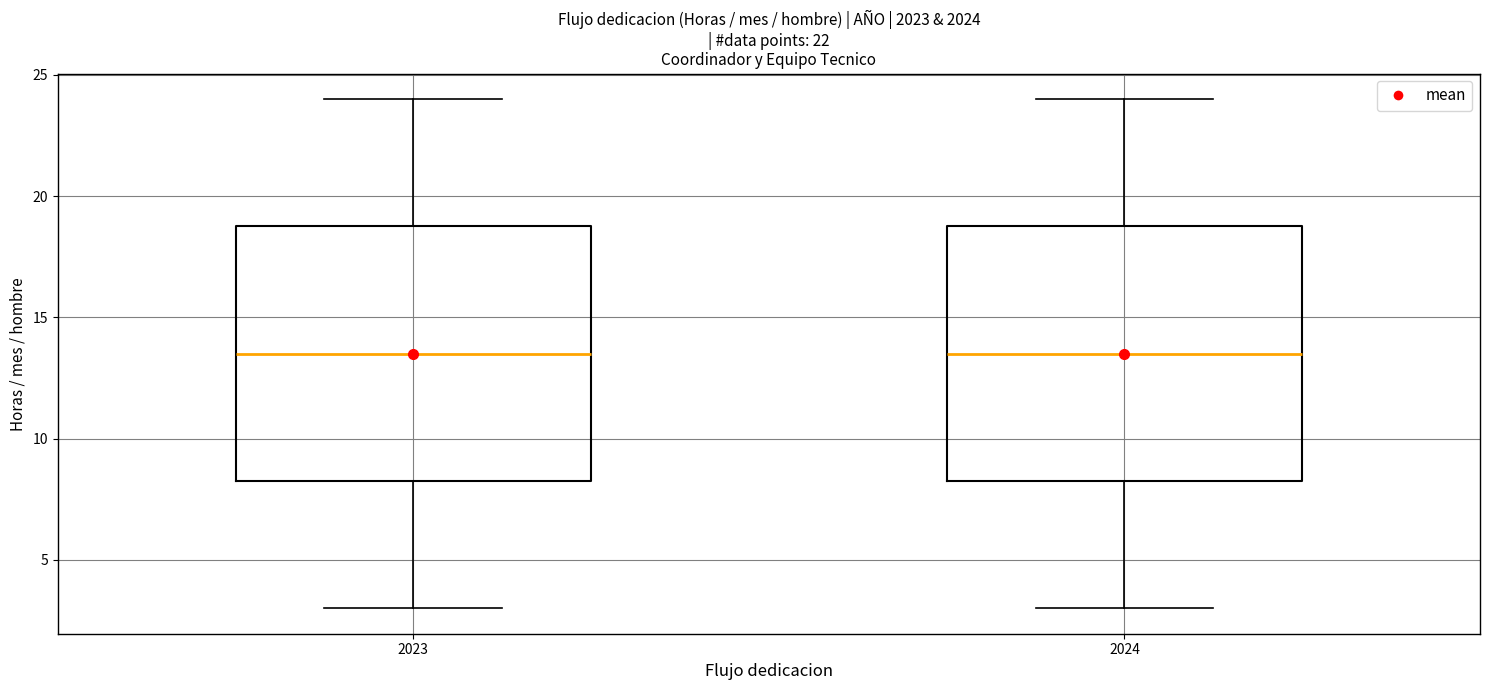

Reading left to right, transcribe this box plot: for each box, give where its median line is, the range the box spans, and where its two whiskers end, as read against the y-axis. The values are not printed on the chart, so give them approximately, as read against the axis.

2023: median 13.5, box 8.5 to 19.0, whiskers 3.0 to 24.0
2024: median 13.5, box 8.5 to 19.0, whiskers 3.0 to 24.0